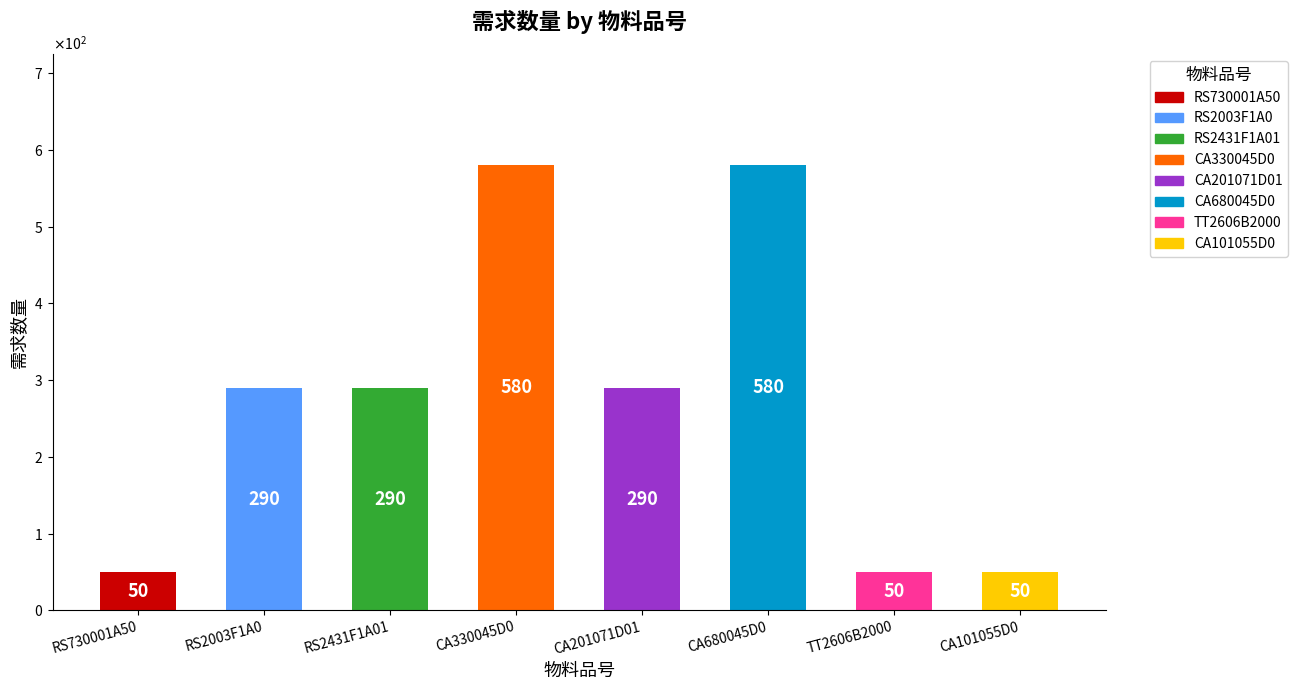

What is the value of the 6th bar from the left?

580